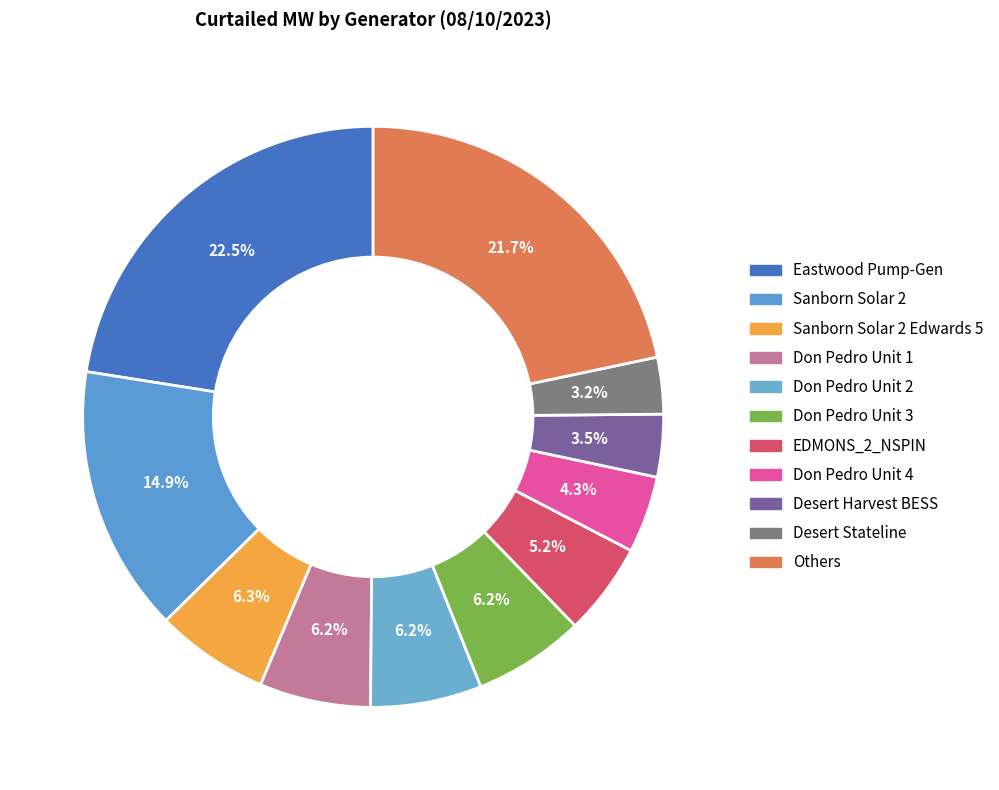

To the nearest percent, what is the average slice percentage?

9%